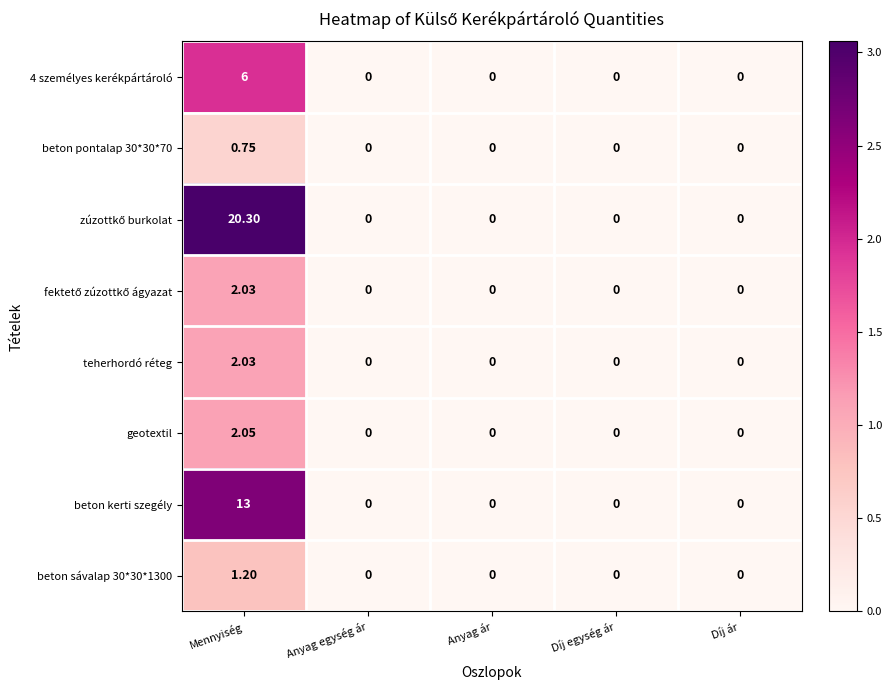

Which category has the highest value in the teherhordó réteg series?

Mennyiség